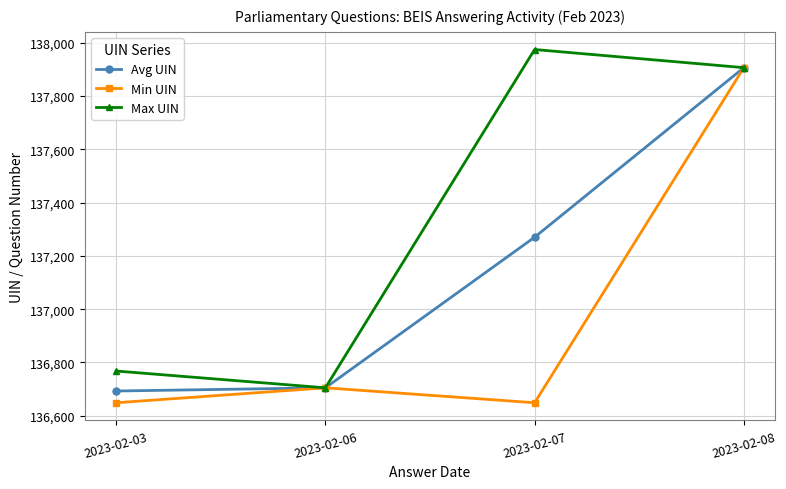

Where is Max UIN nearest to the value 137339?

2023-02-08